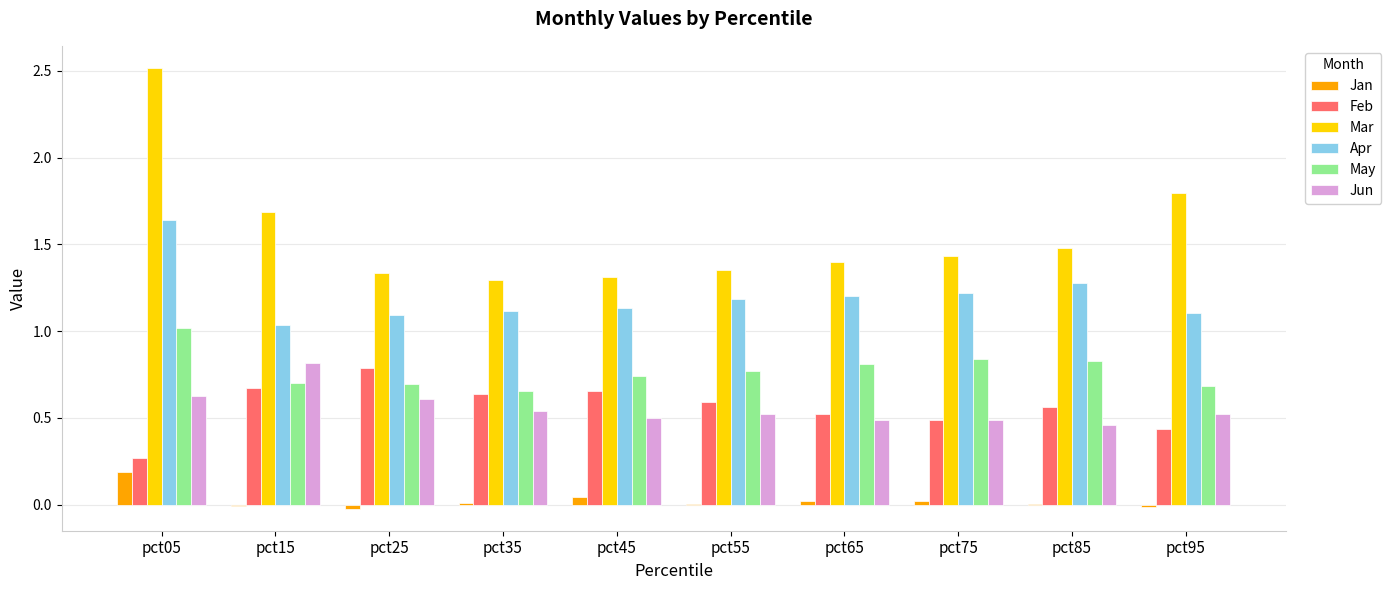

Is the value of Jun at pct25 greater than the value of Jan at pct05?

Yes